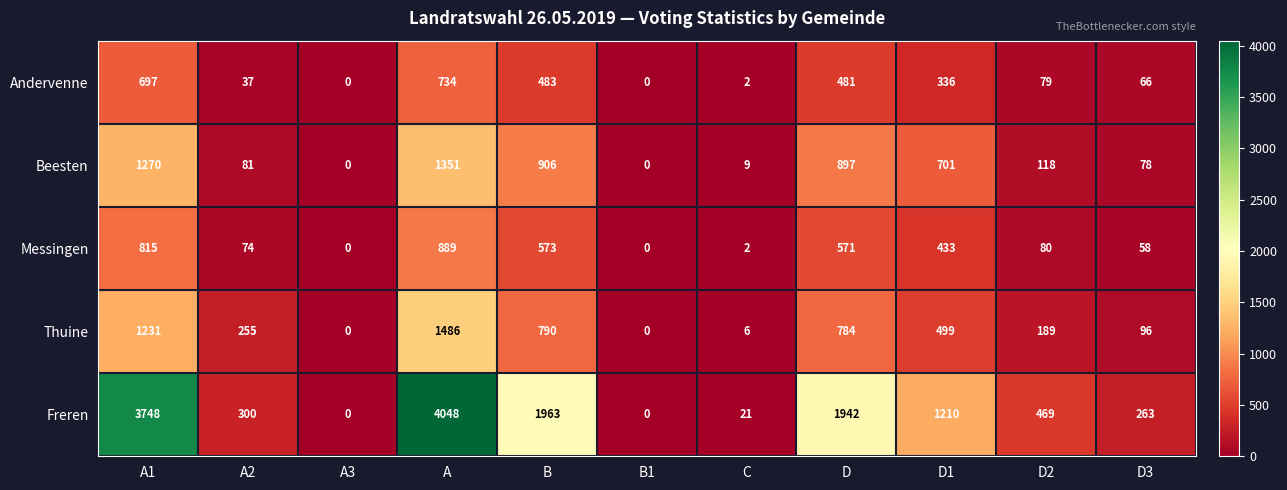

Which series has the largest range (max minus min)?

Freren